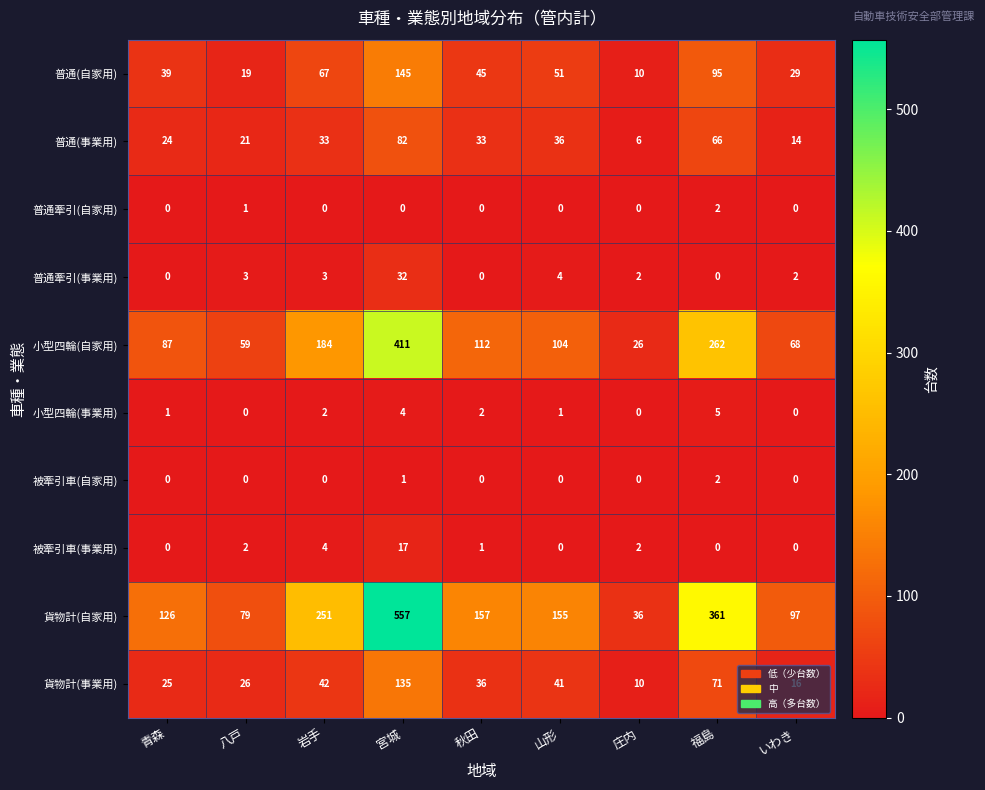

Which series has the largest range (max minus min)?

貨物計(自家用)